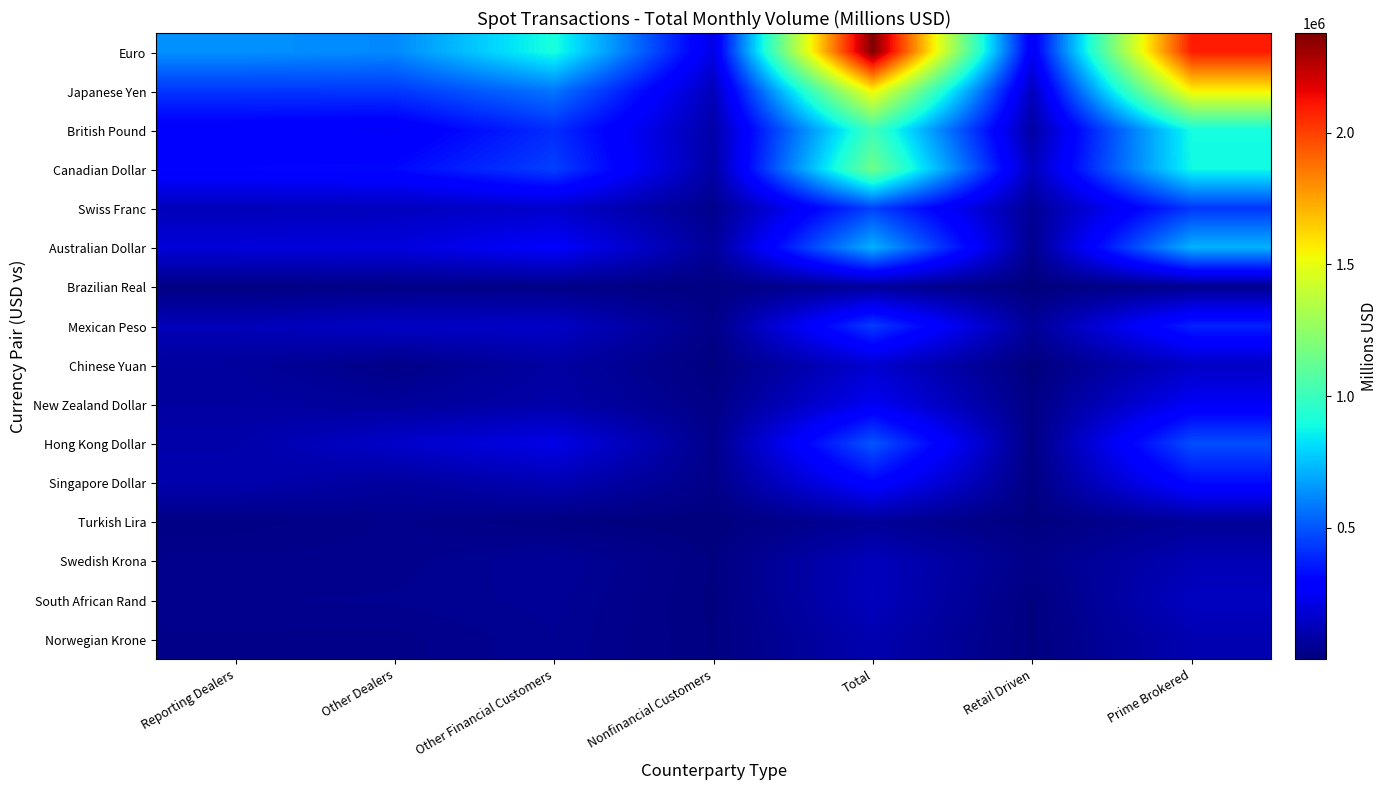

Rank the series by their maximum value, from highest to lowest.

Euro, Japanese Yen, Canadian Dollar, British Pound, Australian Dollar, Hong Kong Dollar, Swiss Franc, Mexican Peso, Singapore Dollar, New Zealand Dollar, Chinese Yuan, South African Rand, Swedish Krona, Norwegian Krone, Brazilian Real, Turkish Lira